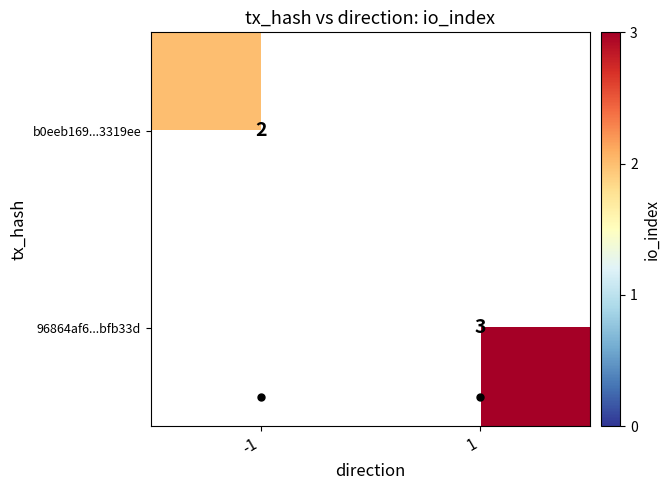

Count the number of categories in the chart.

2